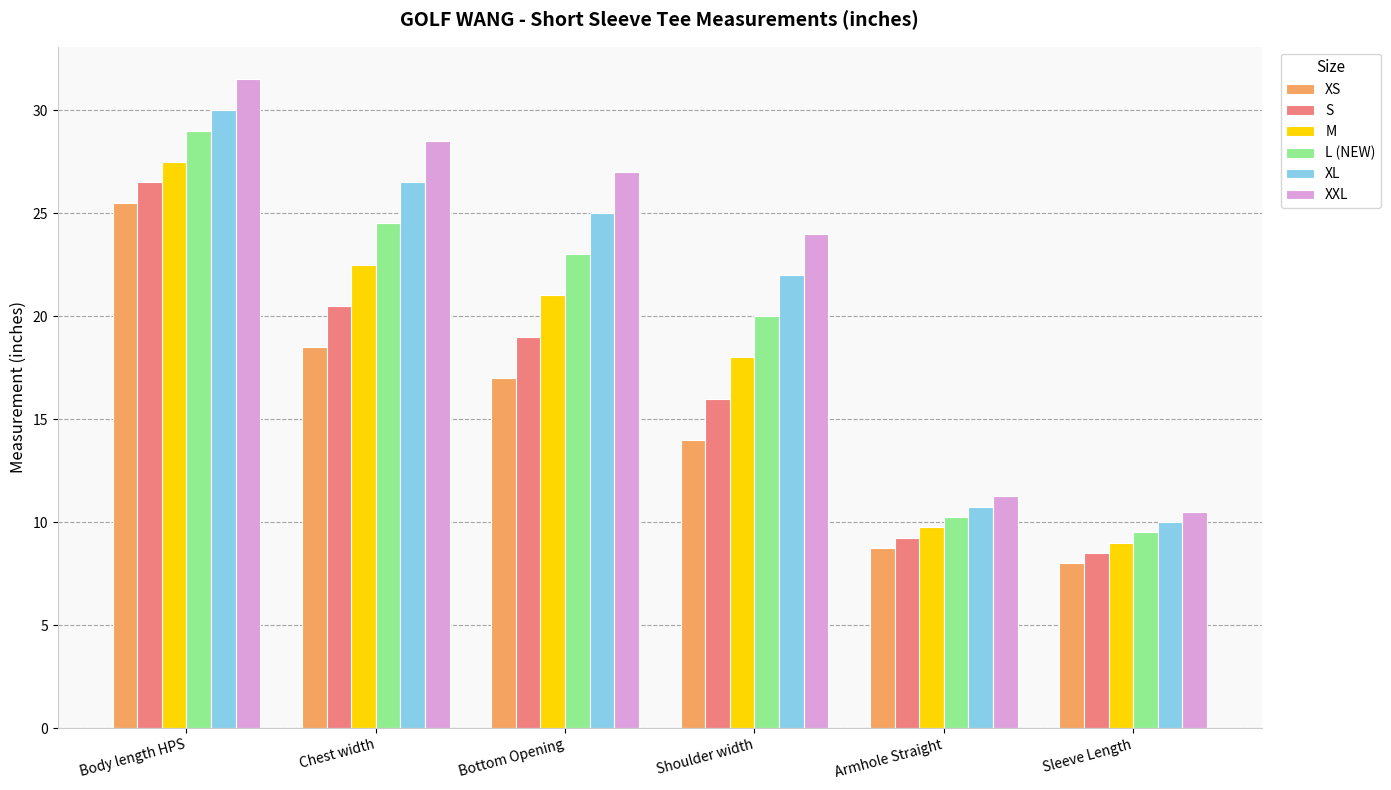

What is the spread (max minus min) of values at Bottom Opening?

10.0